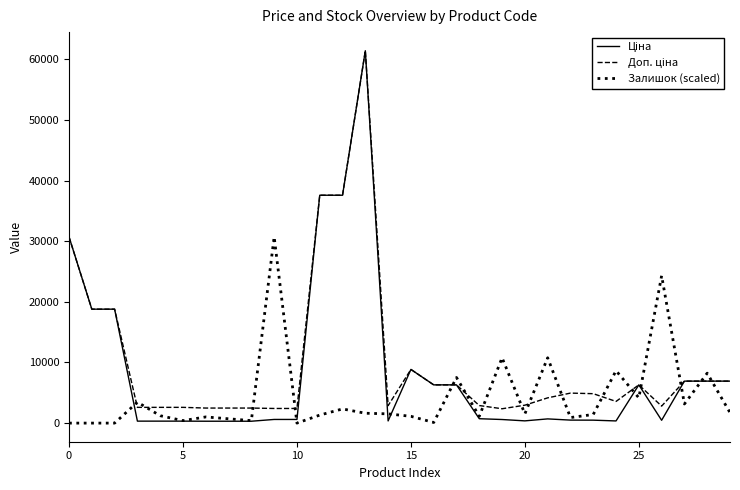

What is the maximum value shown in the chart?

61434.3